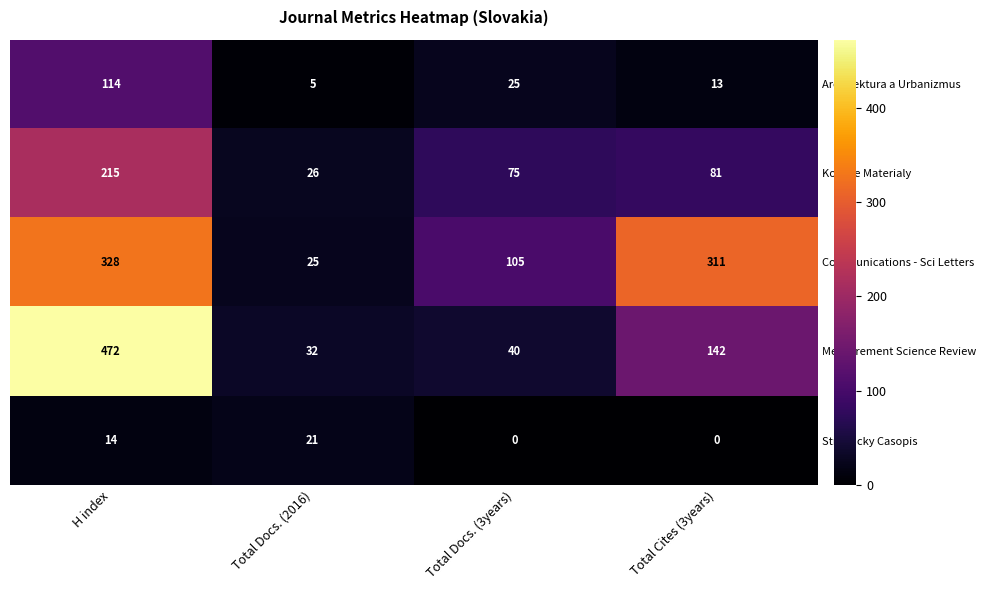

What is the spread (max minus min) of values at H index?

458